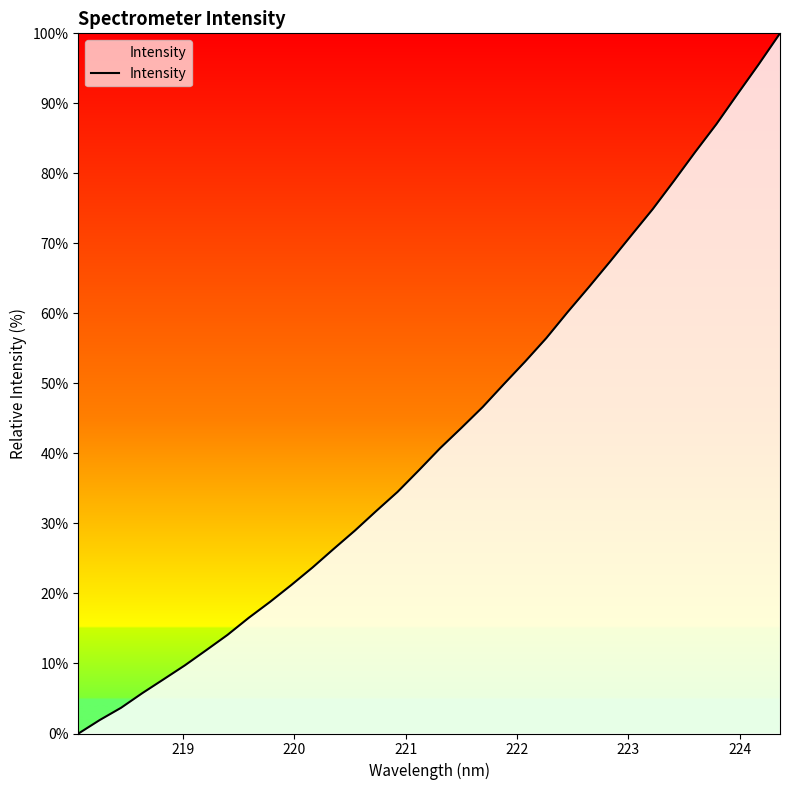

What is the greatest value displayed?

100.0